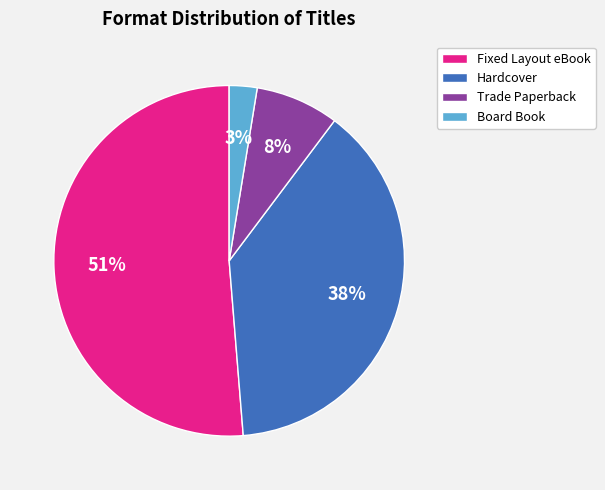

To the nearest percent, what is the average slice percentage?

25%